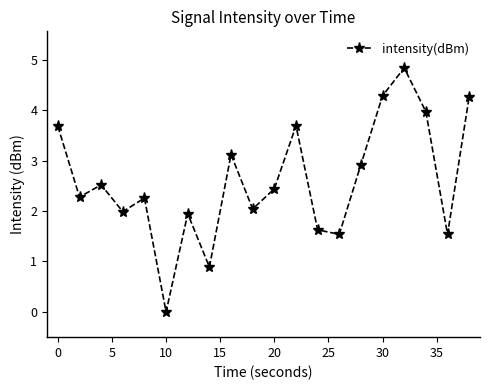

Reading left to right, transcribe all the data shown in this chart.

3.7	2.3	2.5	2.0	2.3	0.0	1.9	0.9	3.1	2.0	2.4	3.7	1.6	1.5	2.9	4.3	4.8	4.0	1.5	4.3